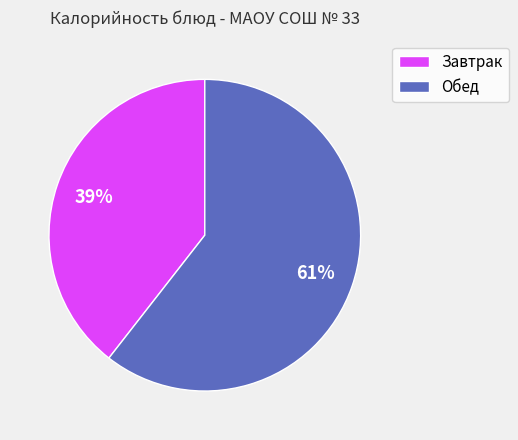

Rank the categories by value from lowest to highest.

Завтрак, Обед